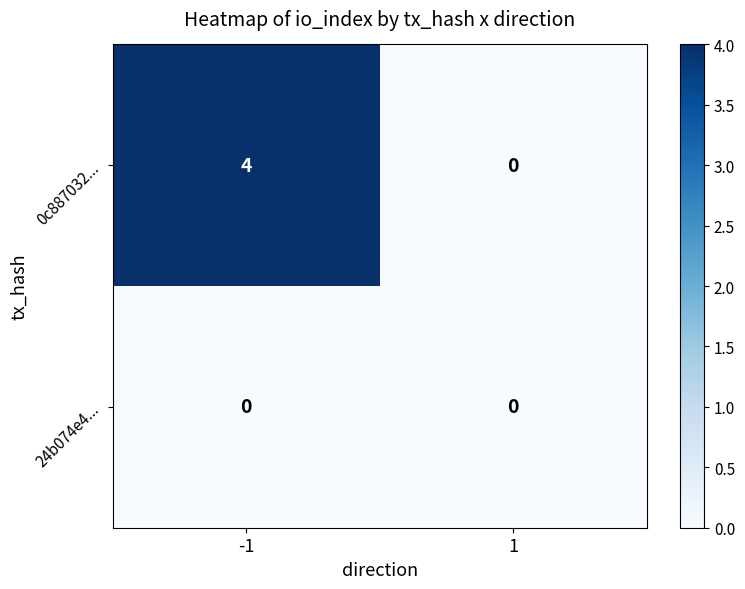

The value of 24b074e4... at 1 is 0. True or false?

True